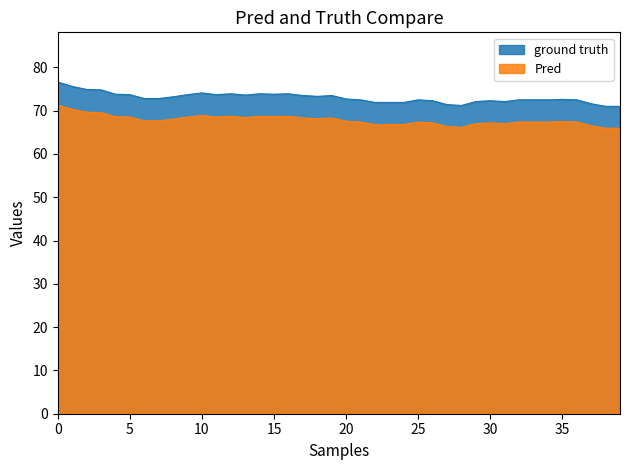

At which category does the chart reach its peak across all series?

0